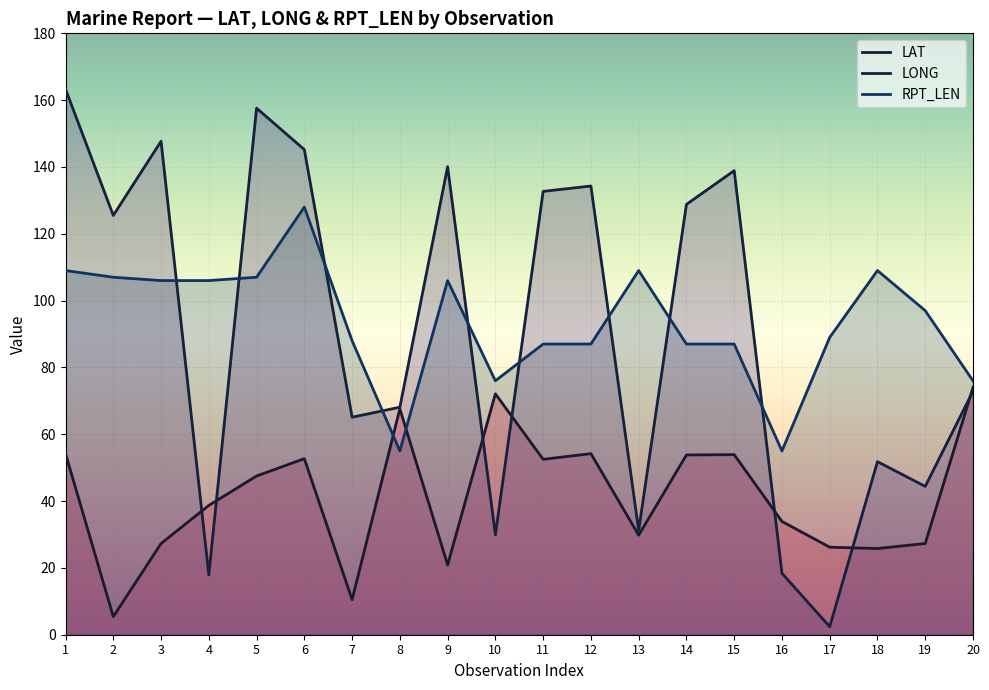

How many times do LAT and LONG cross each other?

7